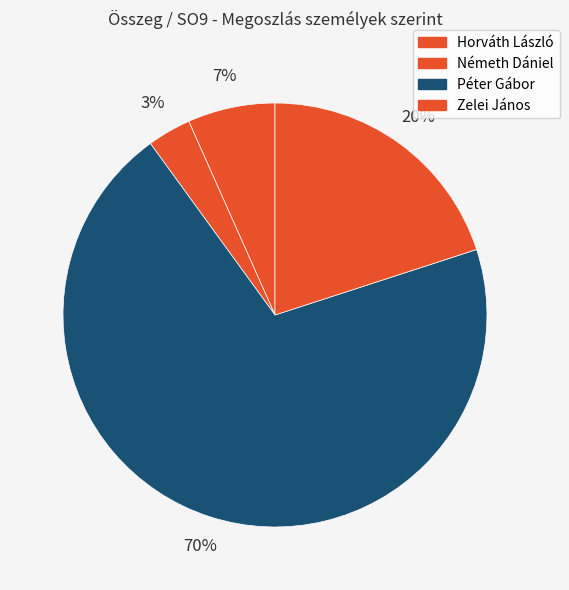

How much of the chart is everything except Németh Dániel?

96.7%